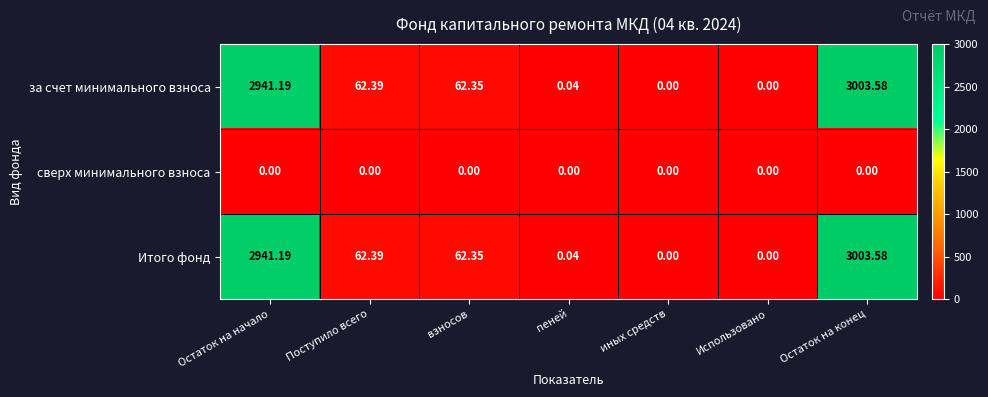

At which label does Итого фонд reach its peak?

Остаток на конец